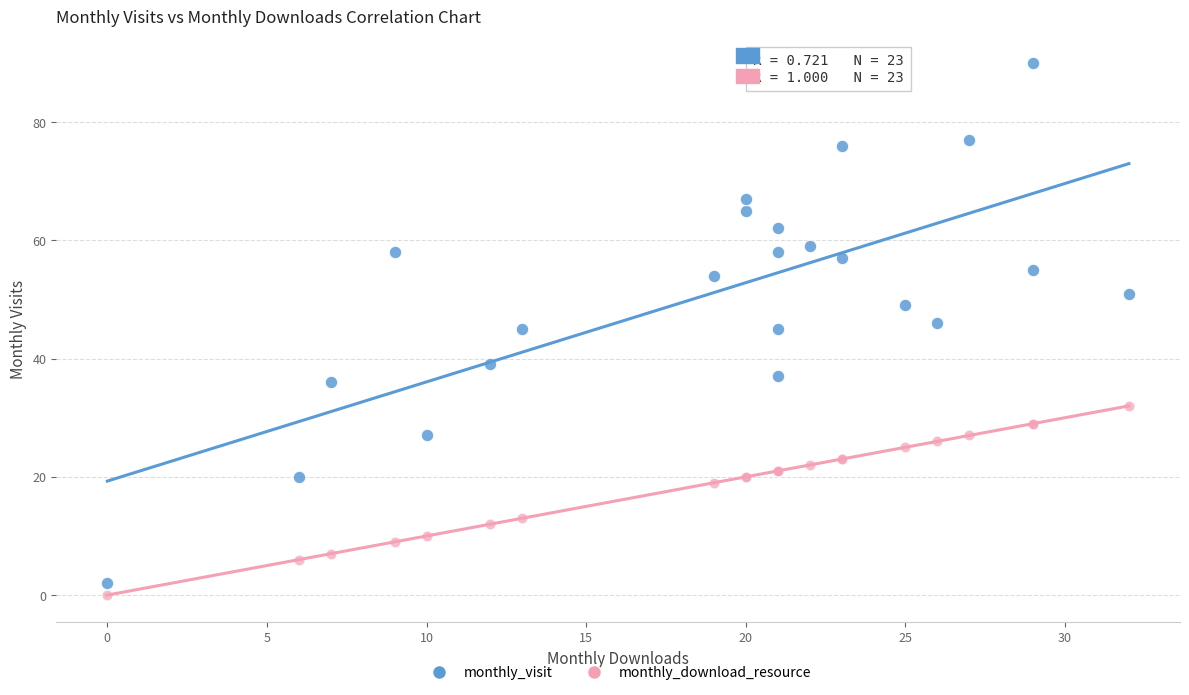

Which series has the widest spread of Y values?

monthly_visit